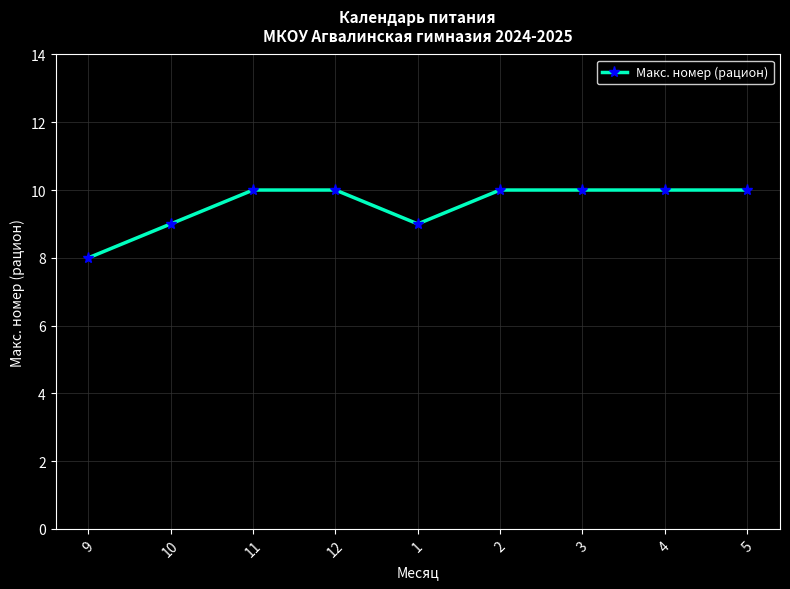

What is the label of the 5th point from the left?

1